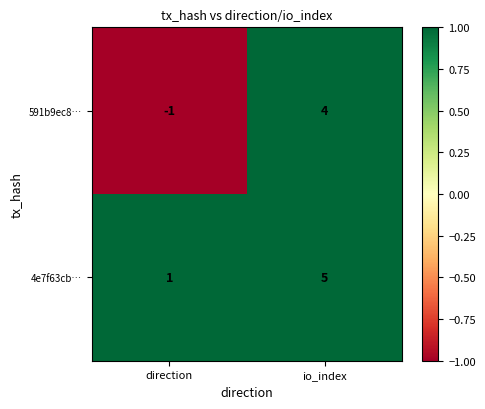

The value of 591b9ec8… at direction is 0. True or false?

False